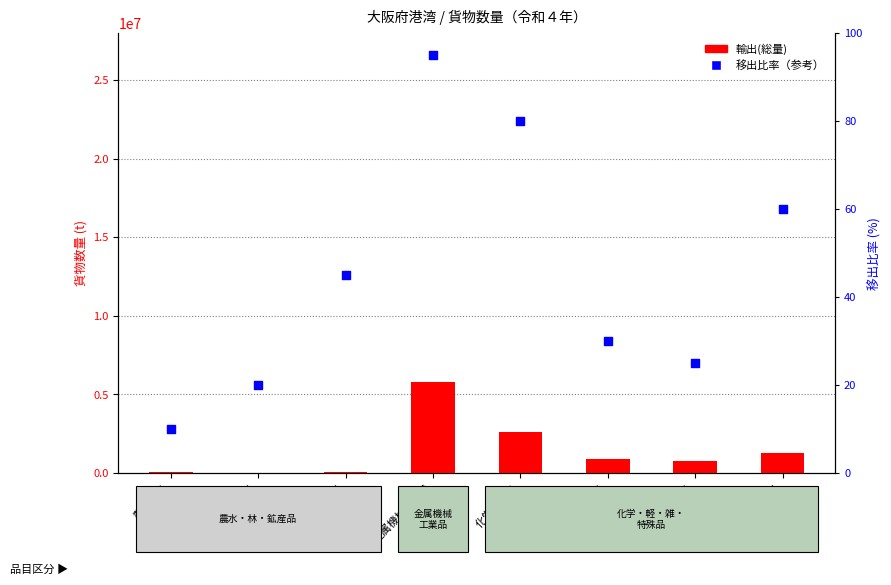

Which series contains the highest Y value?

輸出(総量)